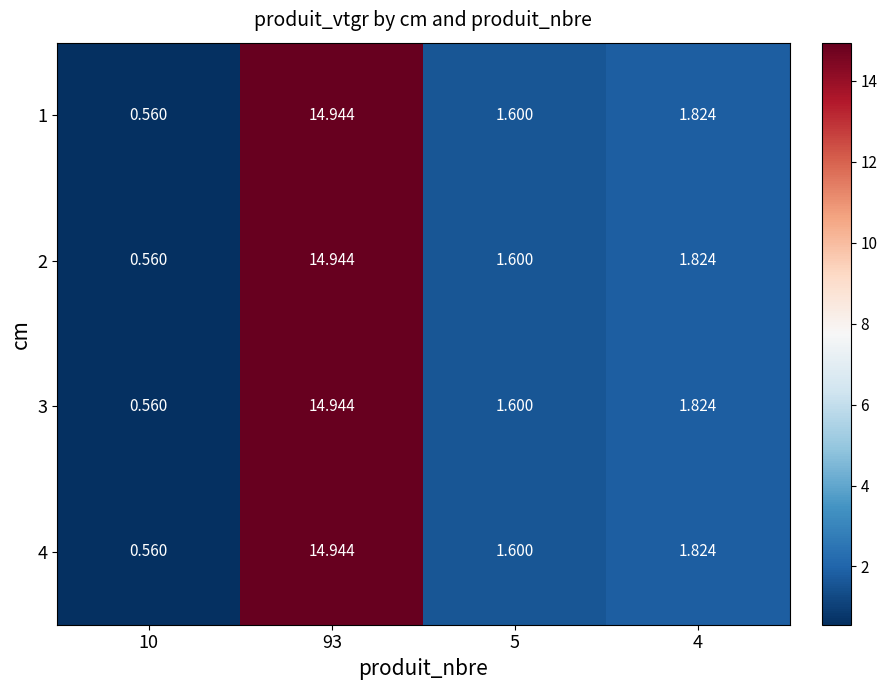

Is the value of 3 at 93 greater than the value of 1 at 10?

Yes